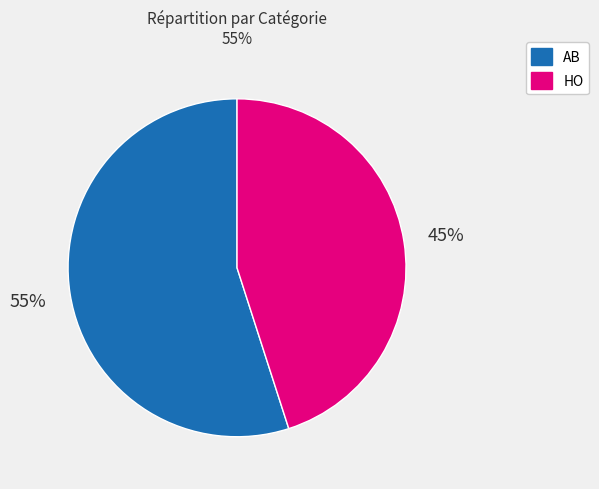

Between AB and HO, which is larger?

AB